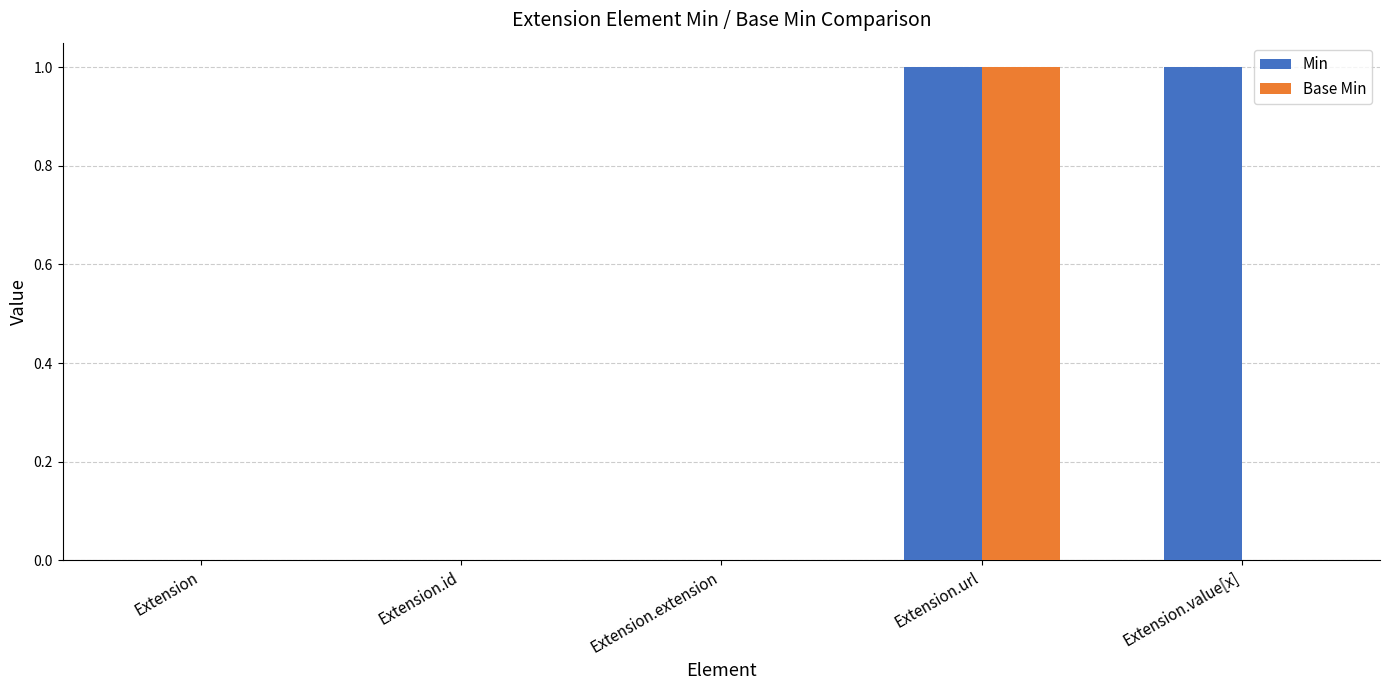

Is it true that Min equals 0 at Extension.id?

True